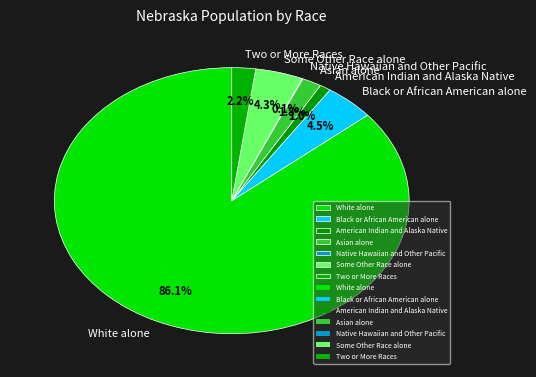

Which category has the biggest portion of the pie?

White alone